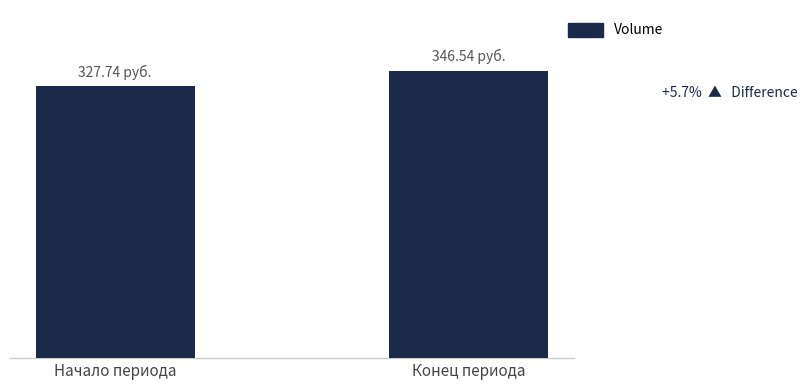

Which has a higher value, Начало периода or Конец периода?

Конец периода